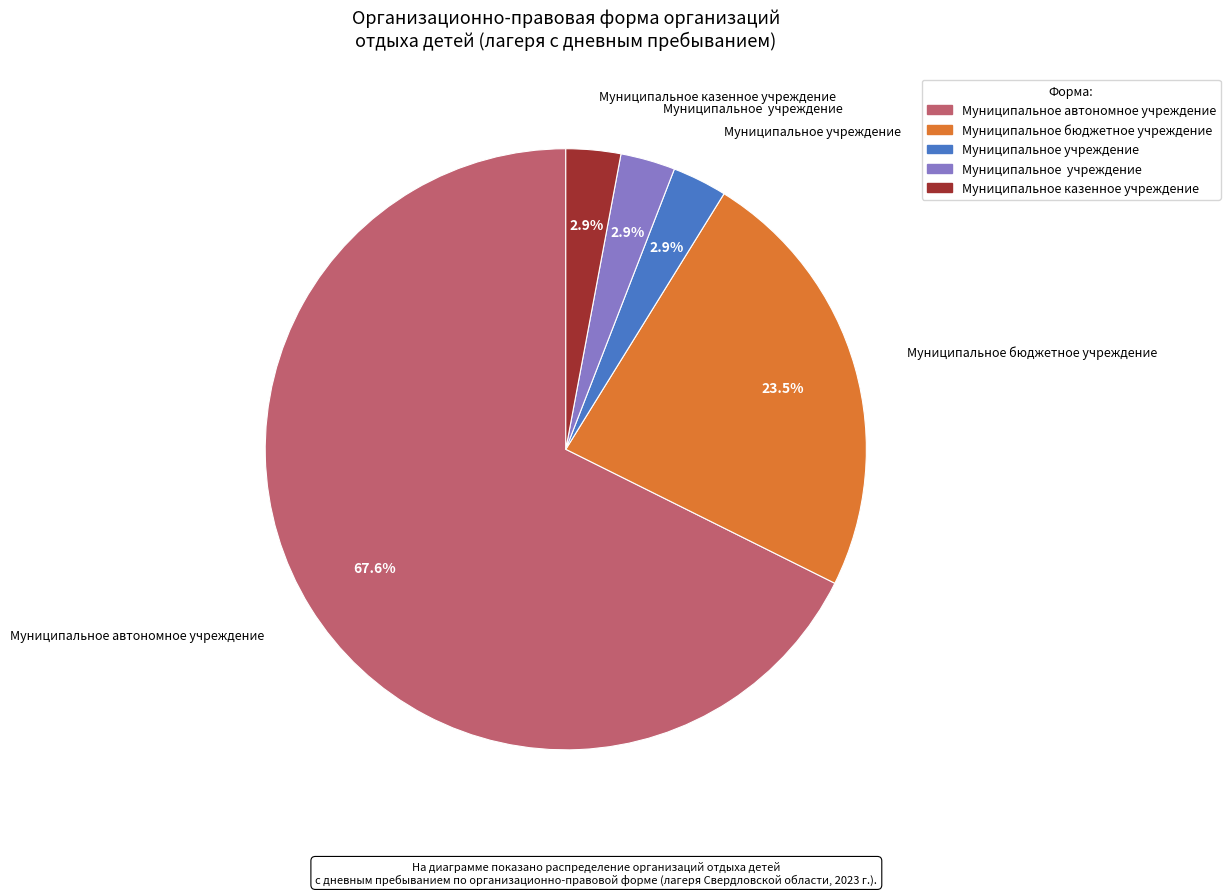

Is there any slice that represents more than half of the pie?

Yes